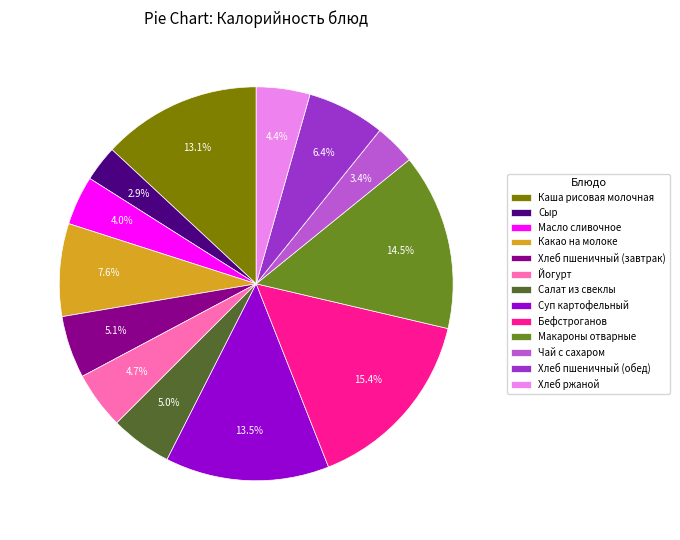

What is the largest slice in the pie chart?

Бефстроганов